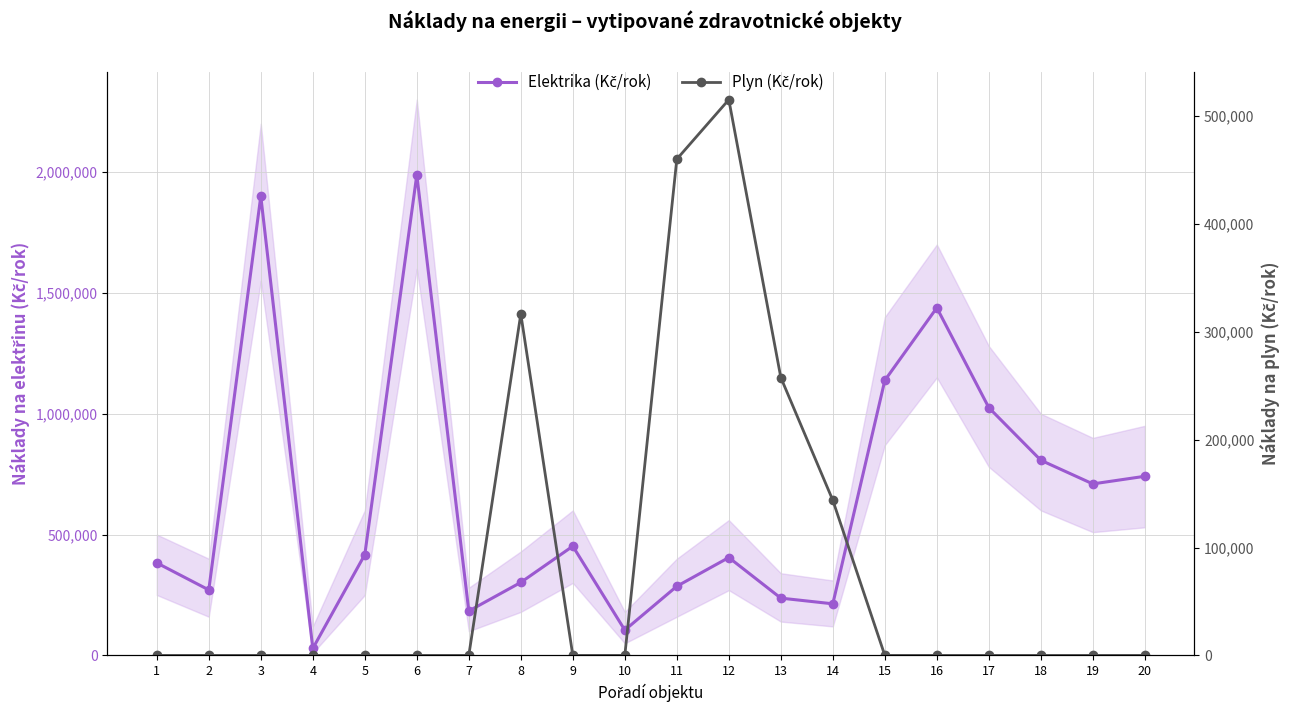

Is it true that Plyn (Kč/rok) equals 291729 at 2?

False